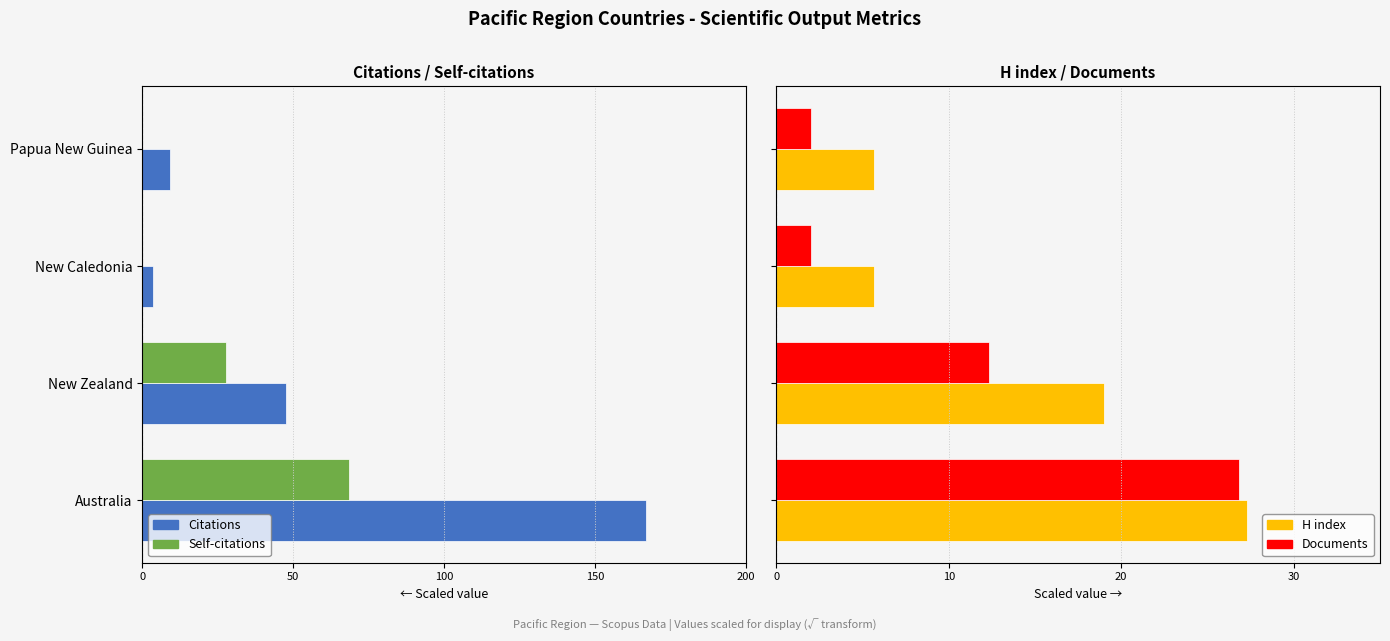

How many data points in Documents are above 12?

2